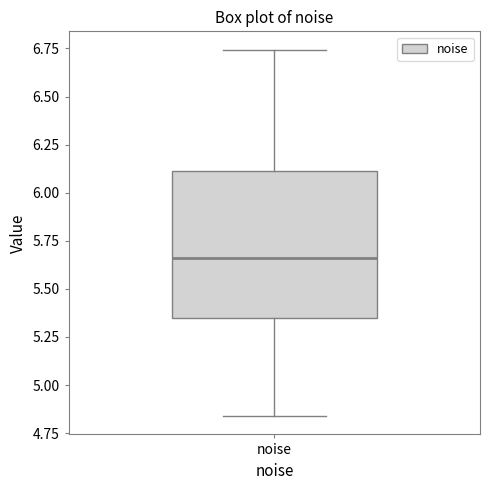

Read this box plot against the y-axis: the position of the median line, the range covered by the box, and the ends of both whiskers. The values are not printed on the chart, so give them approximately, as read against the axis.

median 5.65, box 5.35 to 6.10, whiskers 4.85 to 6.75